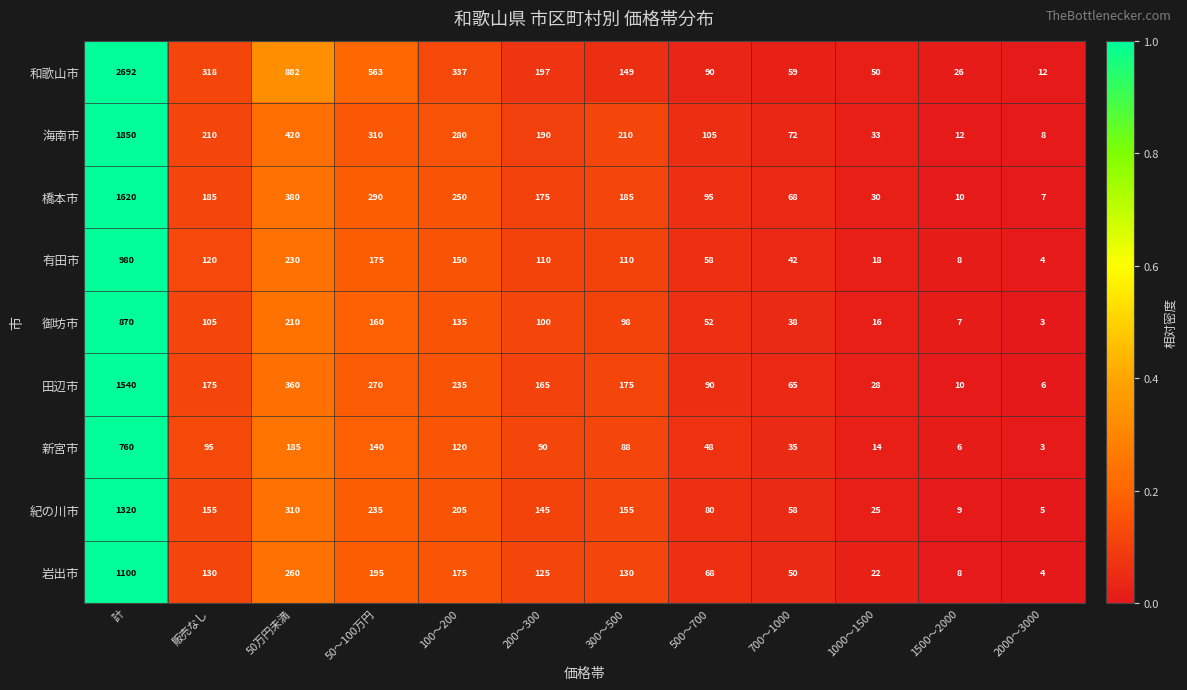

Which series has the largest total across all categories?

和歌山市